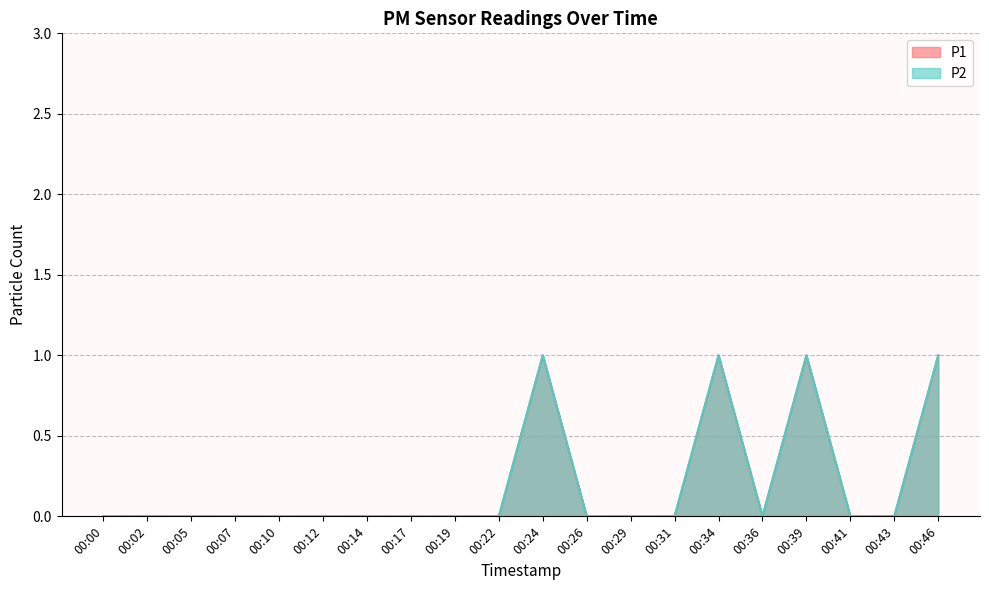

Reading left to right, extract all data points from this chart.

P1: 0	0	0	0	0	0	0	0	0	0	1	0	0	0	1	0	1	0	0	1
P2: 0	0	0	0	0	0	0	0	0	0	1	0	0	0	1	0	1	0	0	1